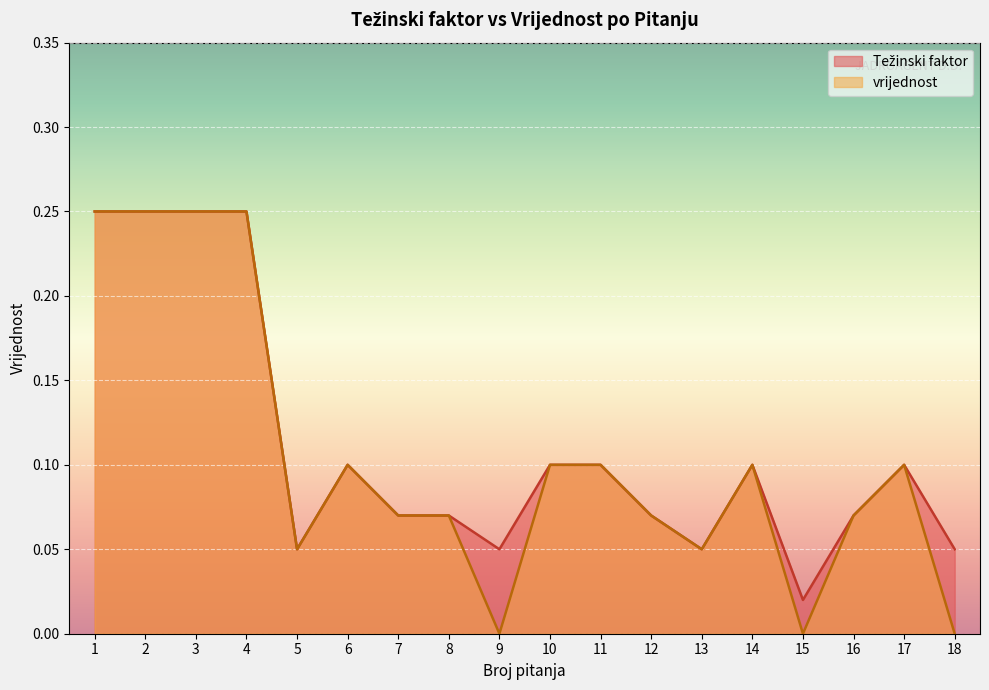

Reading left to right, list all the values displayed in this chart.

Težinski faktor: 1=0.2	2=0.2	3=0.2	4=0.2	5=0.1	6=0.1	7=0.1	8=0.1	9=0.1	10=0.1	11=0.1	12=0.1	13=0.1	14=0.1	15=0.0	16=0.1	17=0.1	18=0.1
vrijednost: 1=0.2	2=0.2	3=0.2	4=0.2	5=0.1	6=0.1	7=0.1	8=0.1	9=0.0	10=0.1	11=0.1	12=0.1	13=0.1	14=0.1	15=0.0	16=0.1	17=0.1	18=0.0